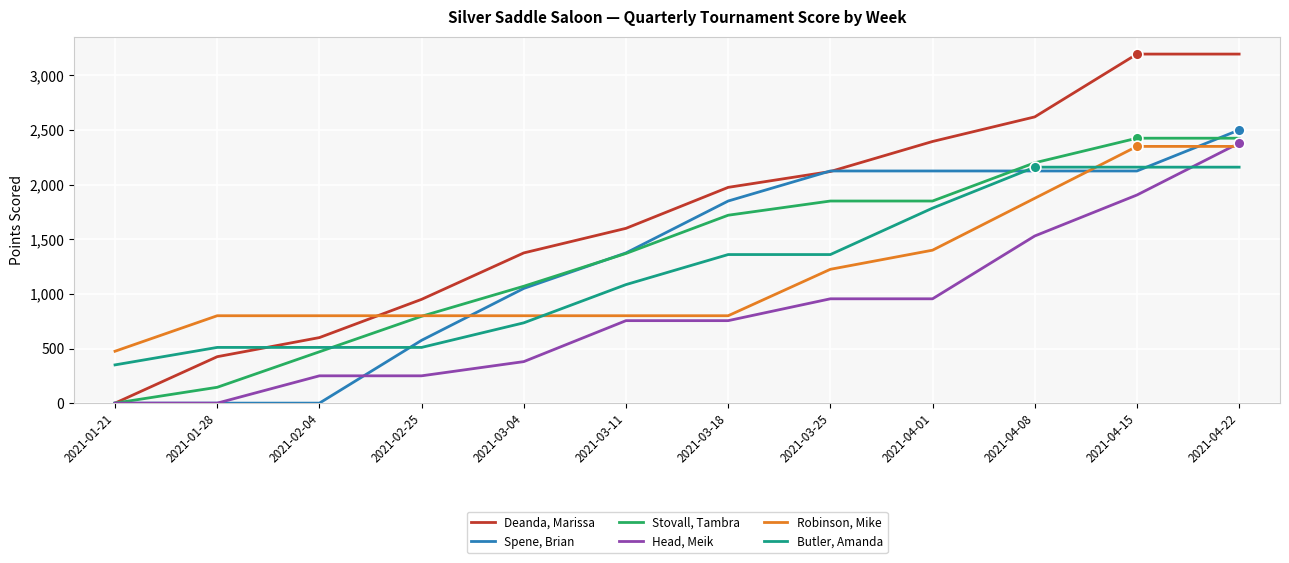

Between 2021-02-04 and 2021-03-25, which series saw the biggest shift?

Spene, Brian